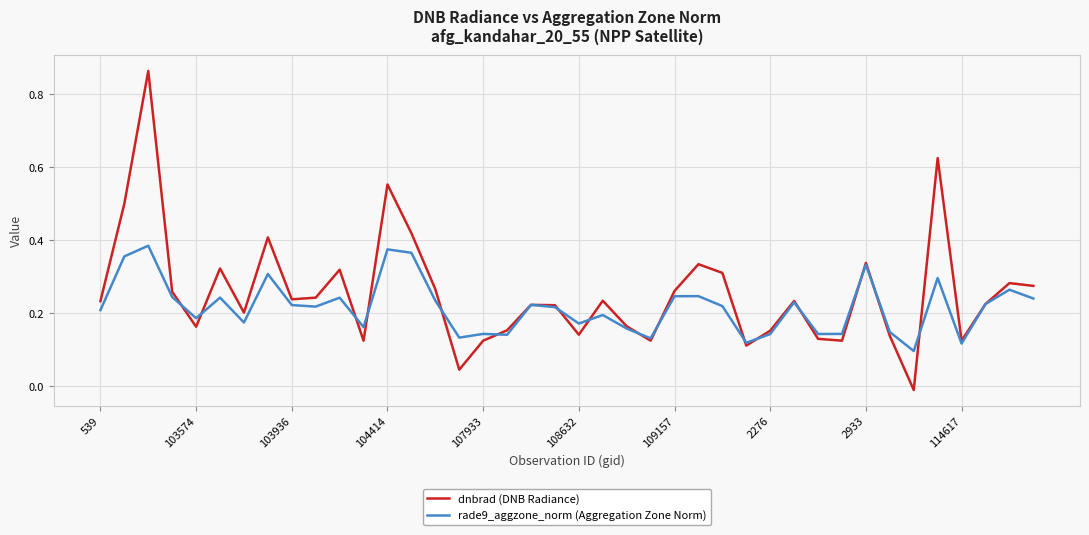

How many categories are shown in the chart?

40